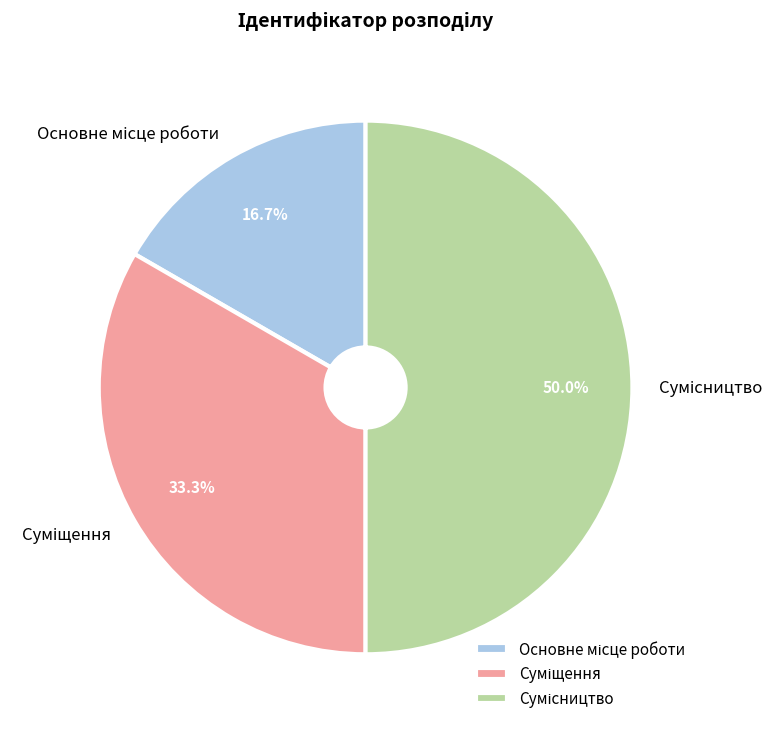

Rank the categories by value from highest to lowest.

Сумісництво, Суміщення, Основне місце роботи